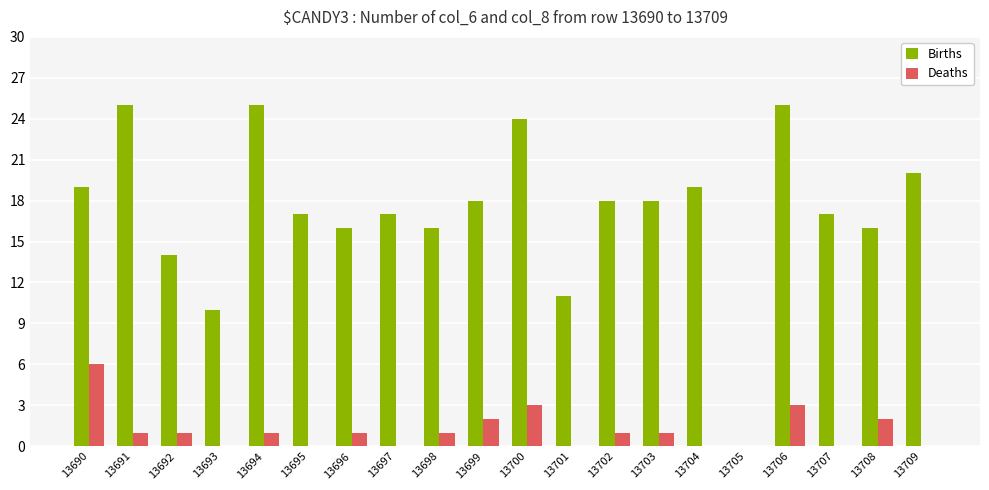

Are the bars horizontal?

No